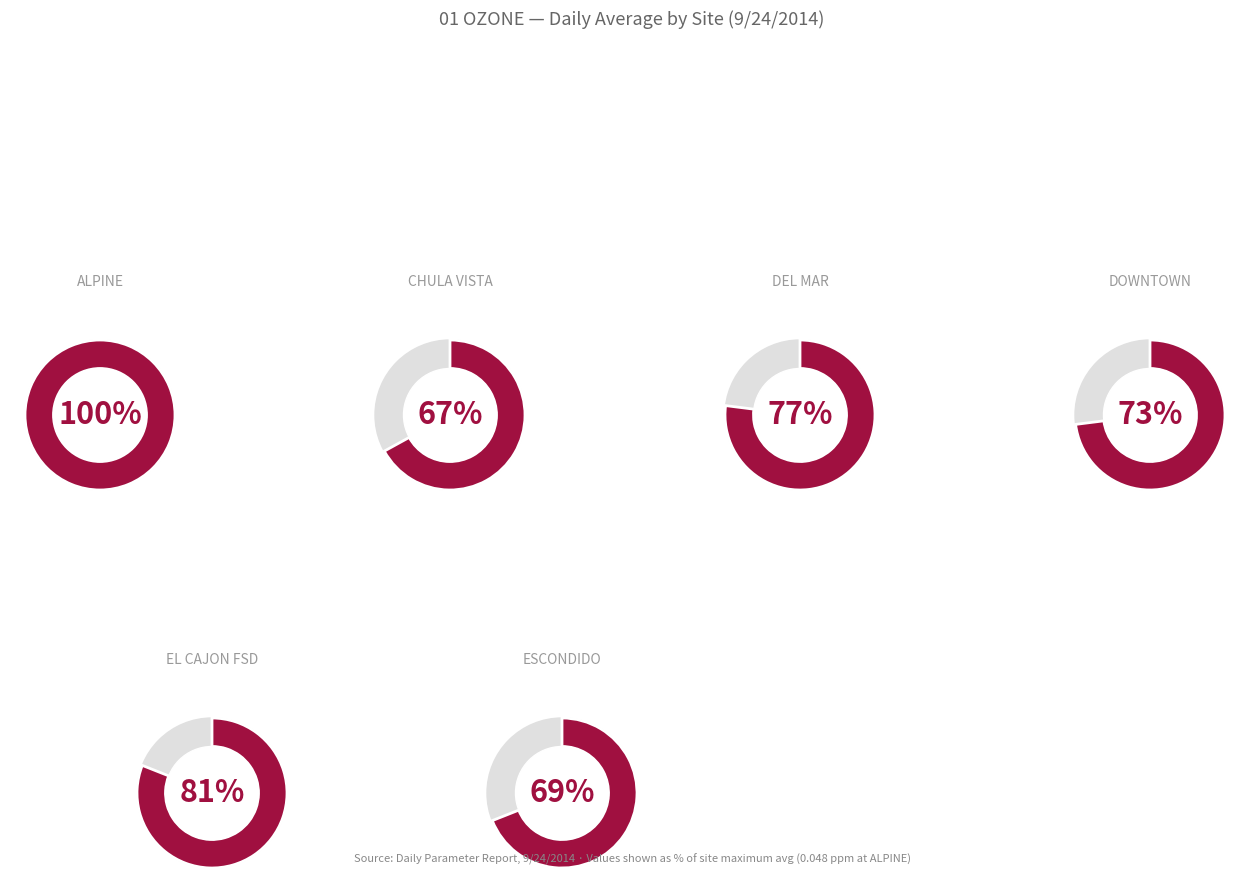

How many slices are in this pie chart?

6